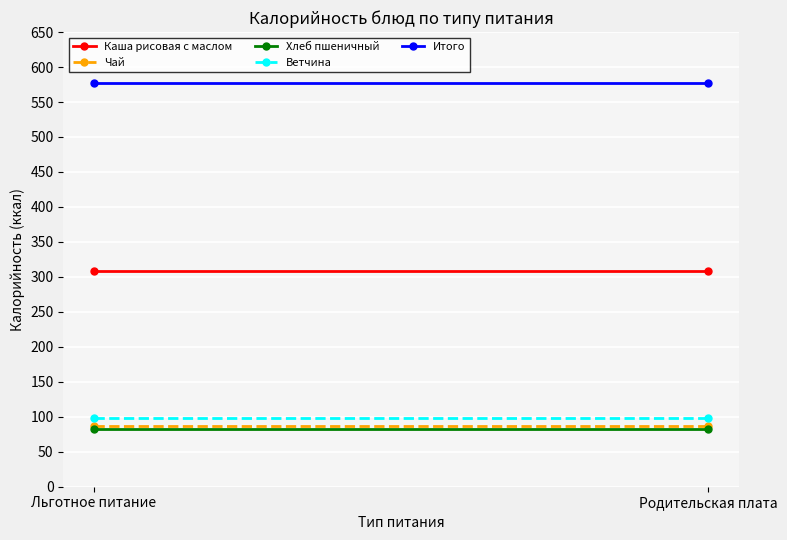

What is the label of the 1st point from the right?

Родительская плата